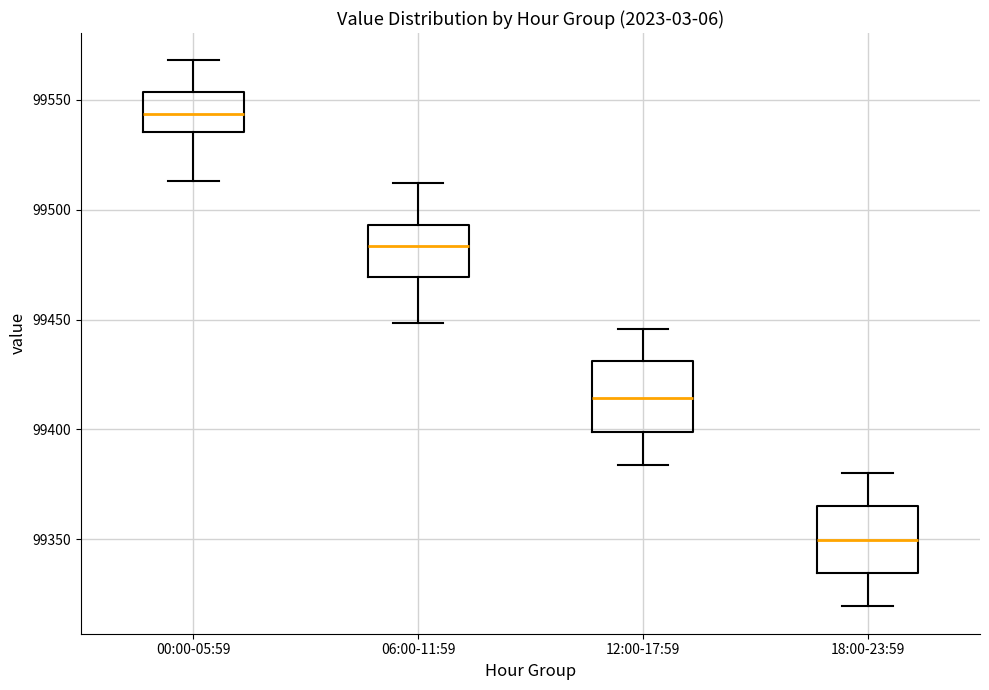

Reading left to right, read every box against the y-axis: the position of its median line, the range the box covers, and the ends of its whiskers. The values are not printed on the chart, so give them approximately, as read against the axis.

00:00-05:59: median 99545, box 99535 to 99555, whiskers 99515 to 99570
06:00-11:59: median 99485, box 99470 to 99495, whiskers 99450 to 99510
12:00-17:59: median 99415, box 99400 to 99430, whiskers 99385 to 99445
18:00-23:59: median 99350, box 99335 to 99365, whiskers 99320 to 99380